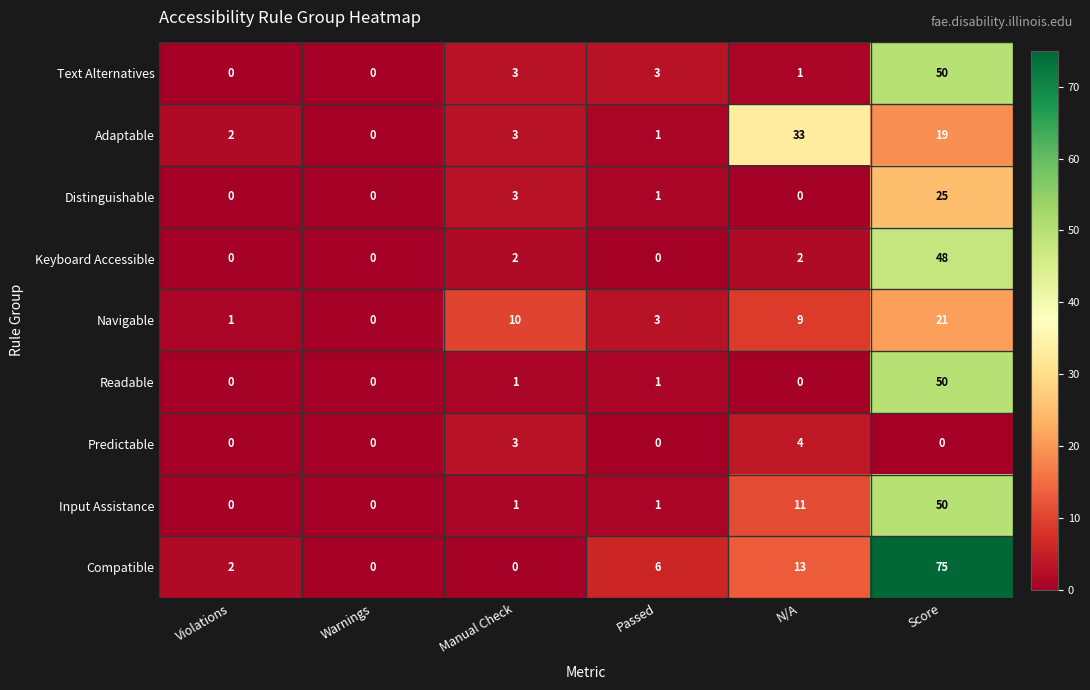

Which category has the highest value in the Adaptable series?

N/A